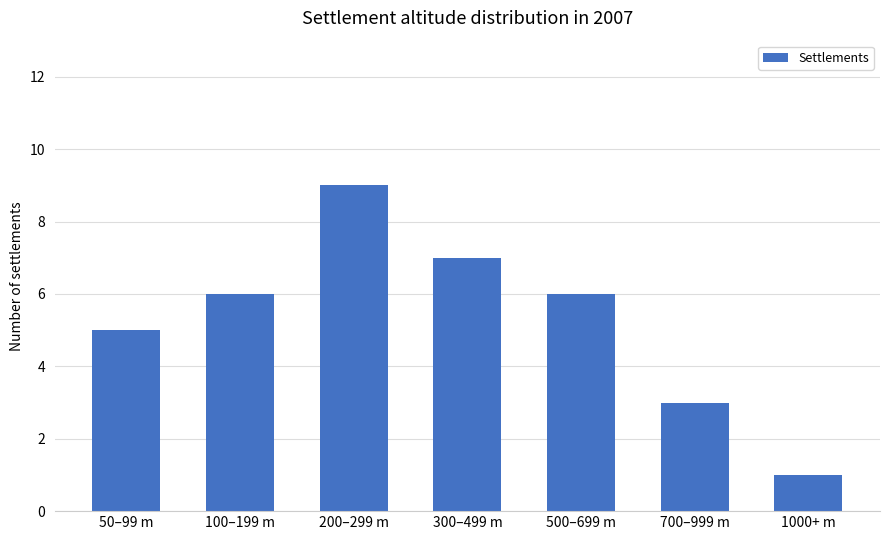

True or false: the data shows 9 at 200–299 m.

True